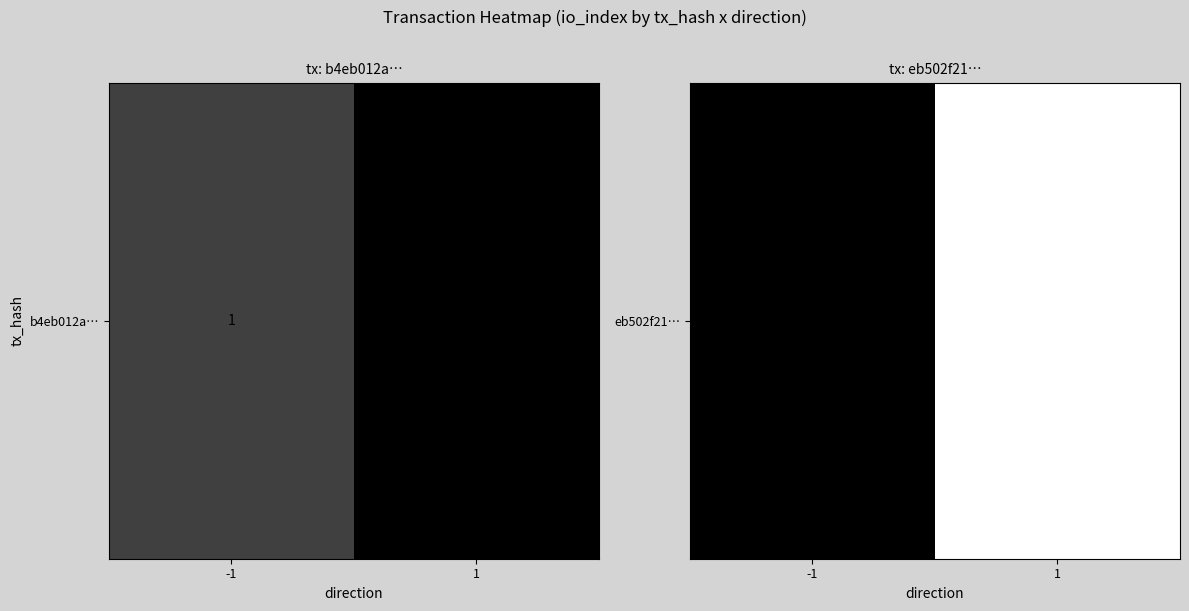

Rank the categories by value from highest to lowest.

1, -1